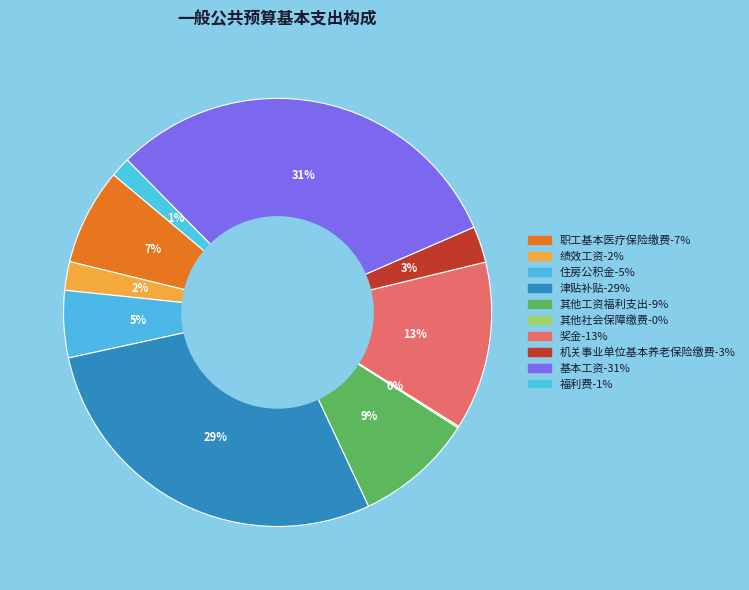

Count the number of slices in the pie.

10